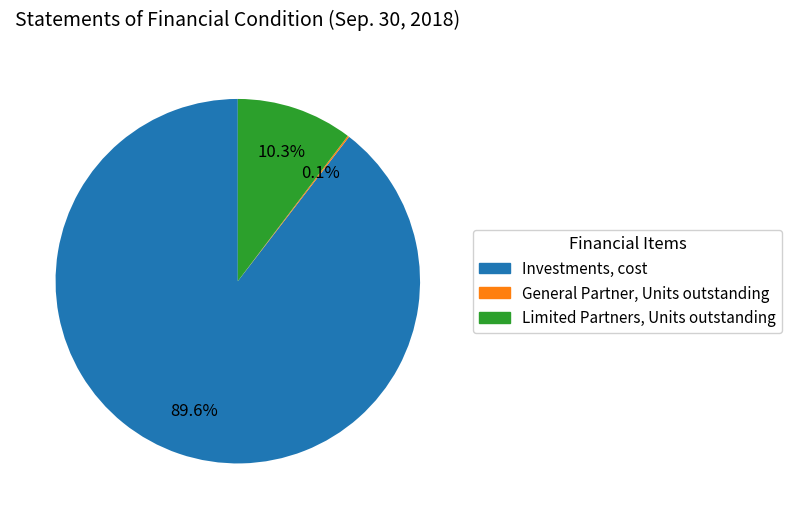

What is the largest slice in the pie chart?

Investments, cost